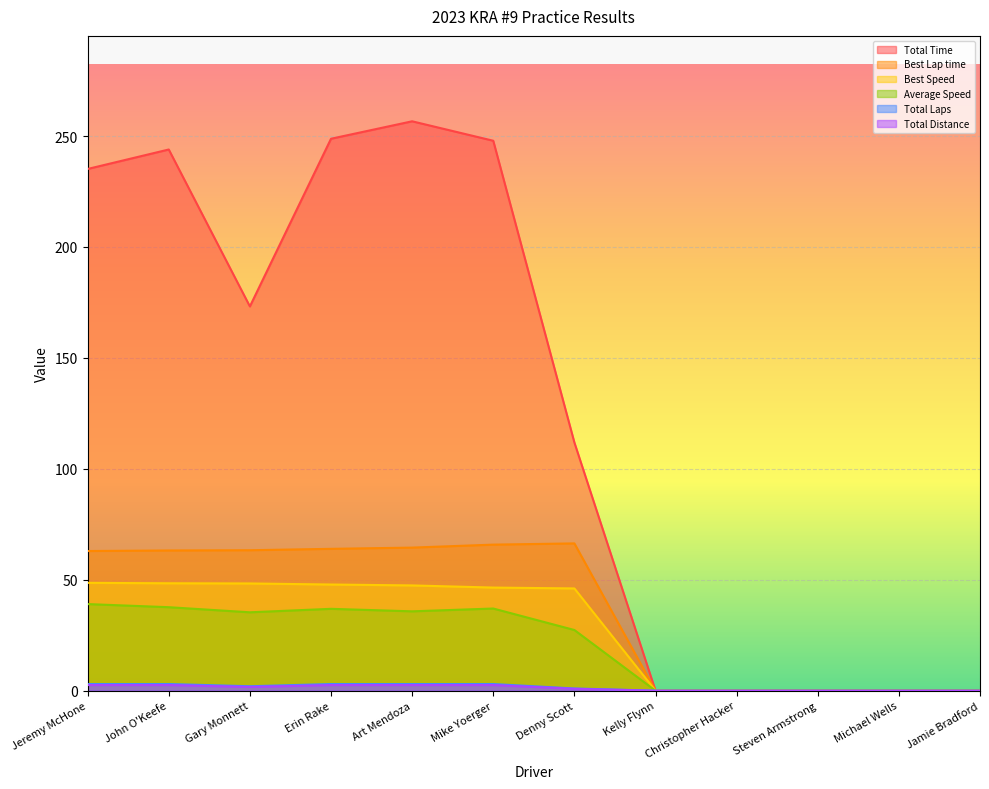

True or false: Best Speed and Total Distance cross at least once.

False